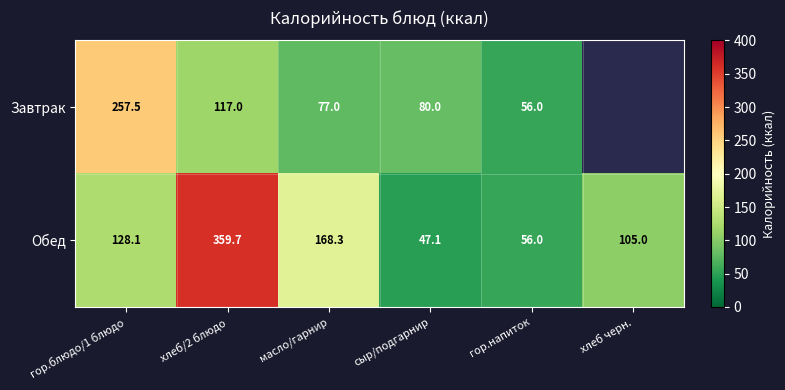

What is the difference between the Завтрак values at гор.напиток and масло/гарнир?

21.0